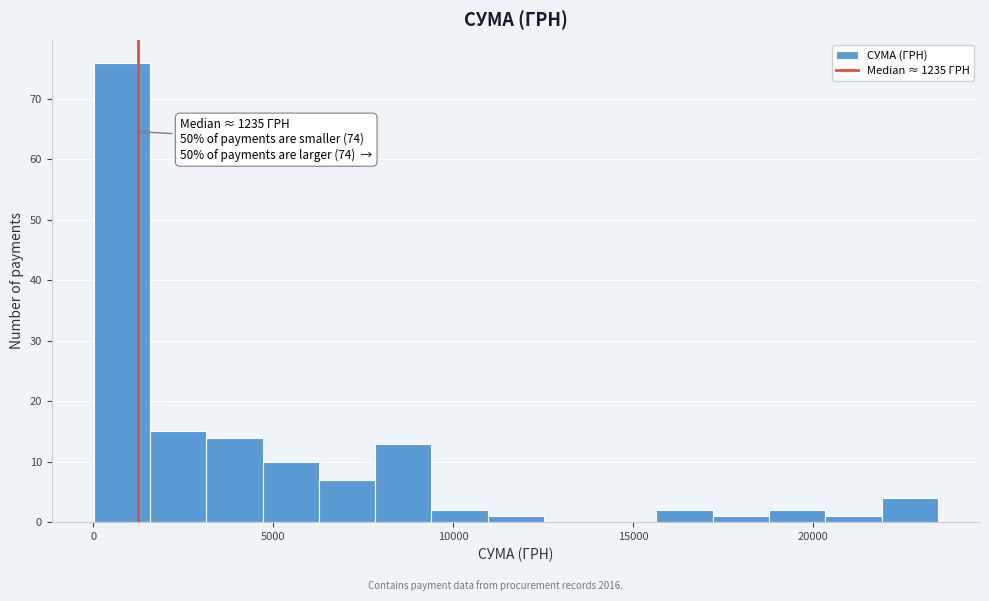

Around what value on the x-axis is the tallest bar? Give the approximate position of its centre, as read against the axis.

1000